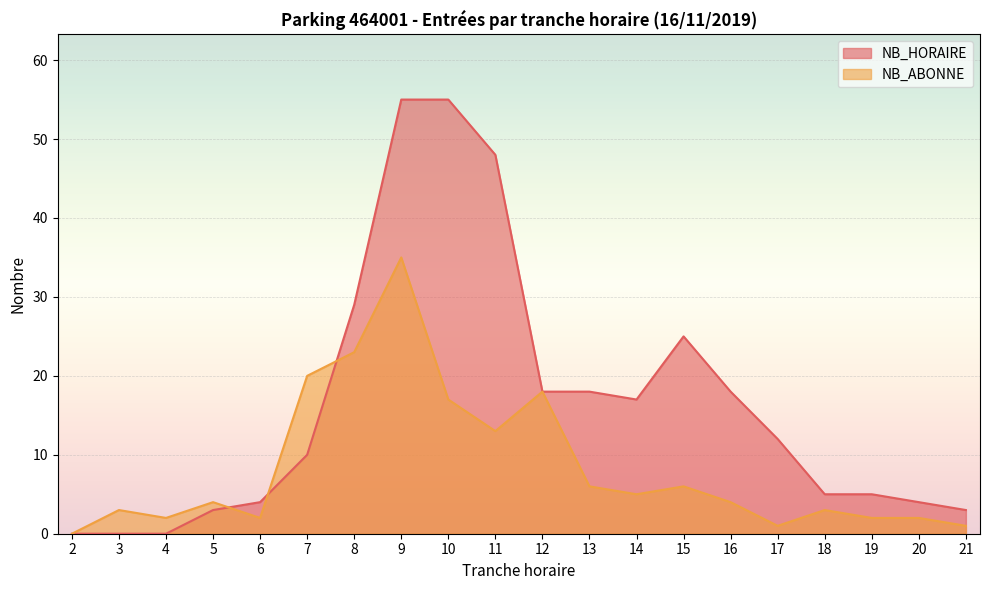

What is the difference between the second highest and minimum values in the NB_ABONNE_ENTREES series?

23